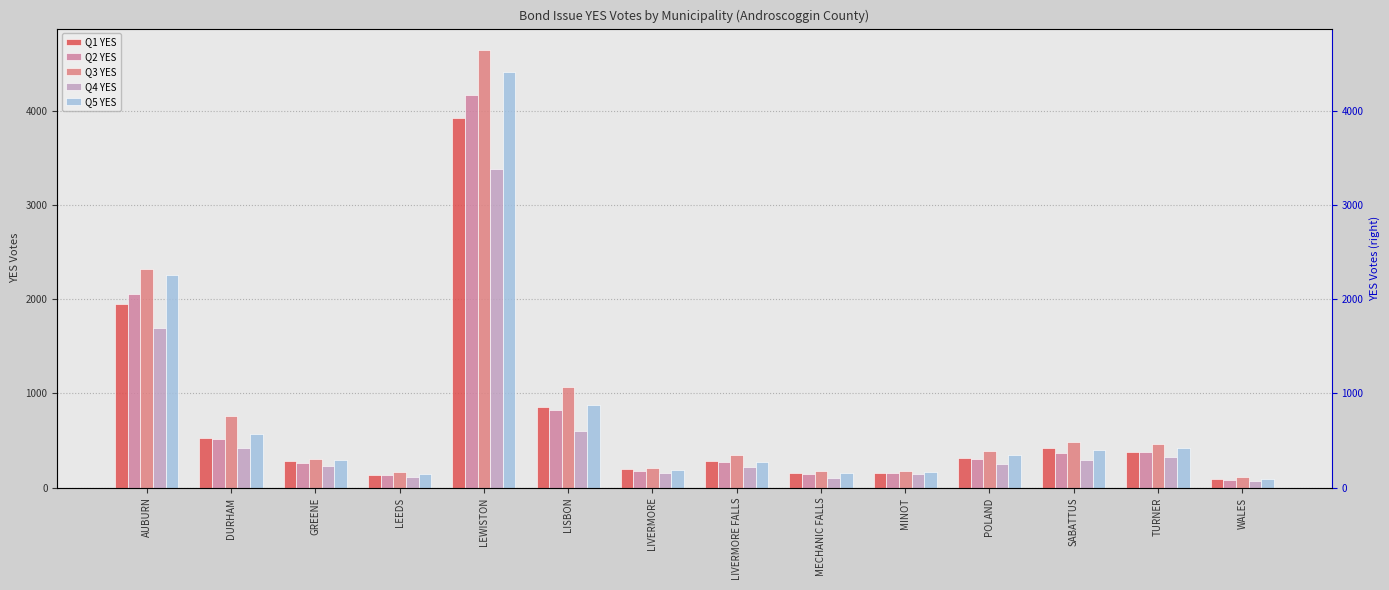

At which category does the chart reach its minimum across all series?

WALES